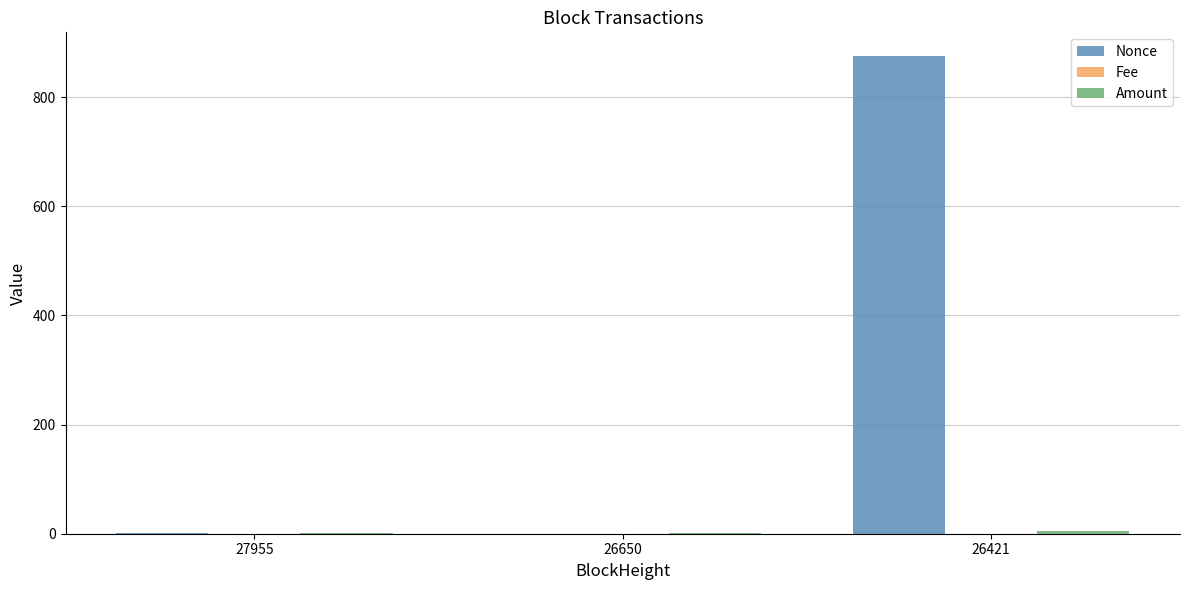

Is it true that Nonce equals 1.0 at 27955?

True